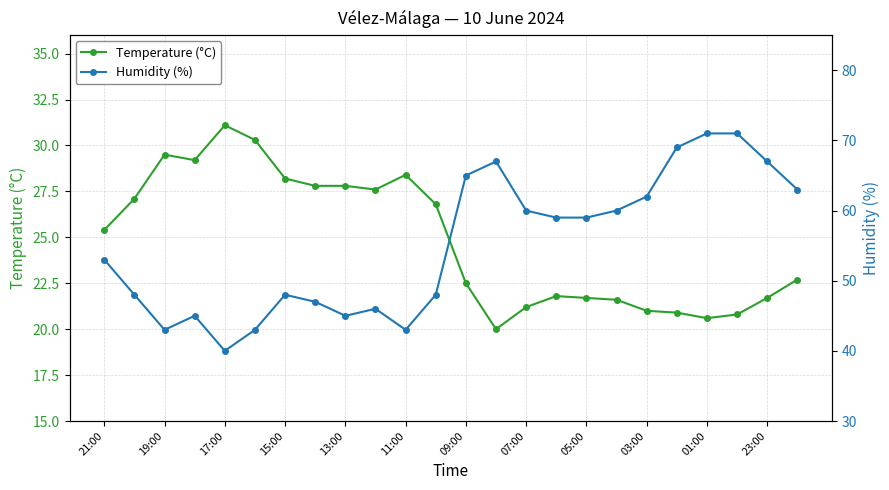

The Temperature (°C) series shows 25.4 at 21:00. True or false?

True